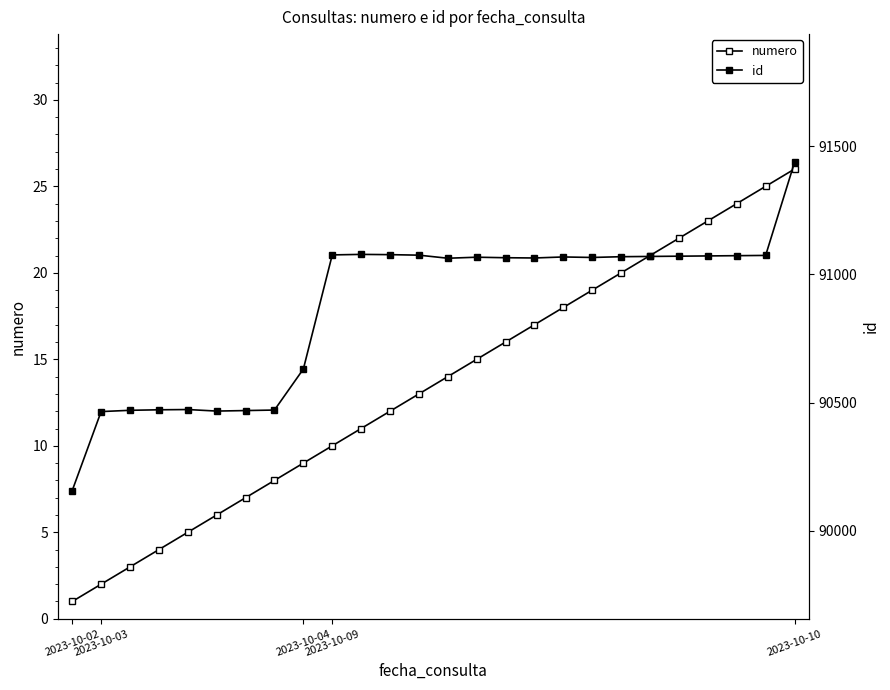

What is the value of the id point at the 23rd from the left?

91072